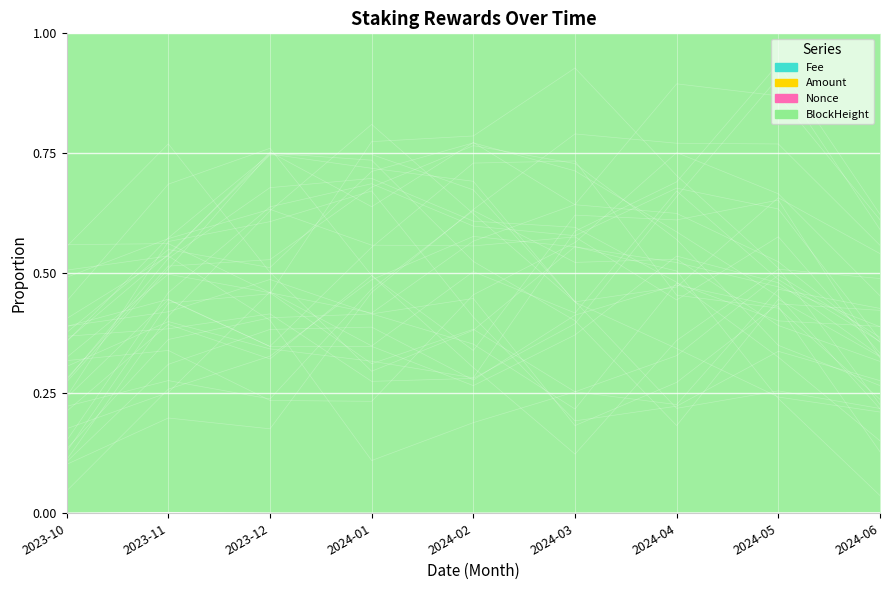

Which series has the largest range (max minus min)?

Amount